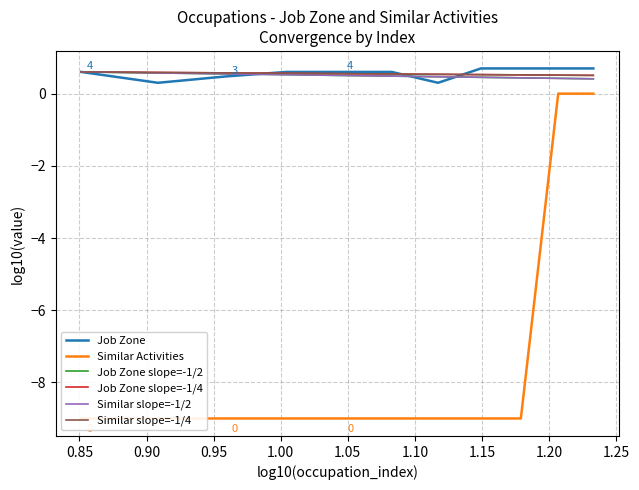

What is the highest value of the Job Zone series?

0.7